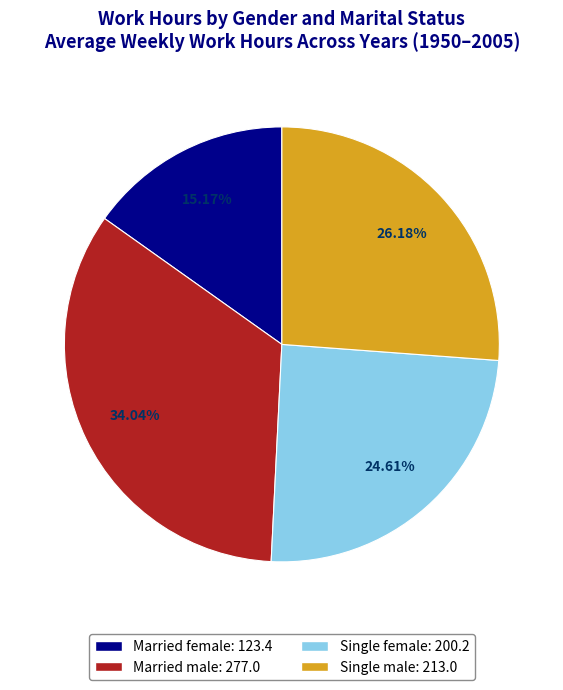

Is there any slice that represents more than half of the pie?

No